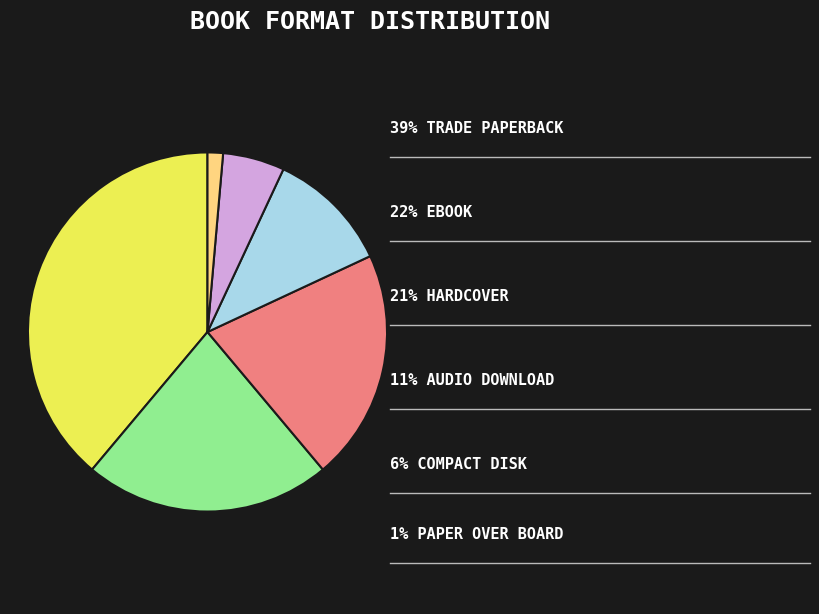

How many slices are in this pie chart?

6